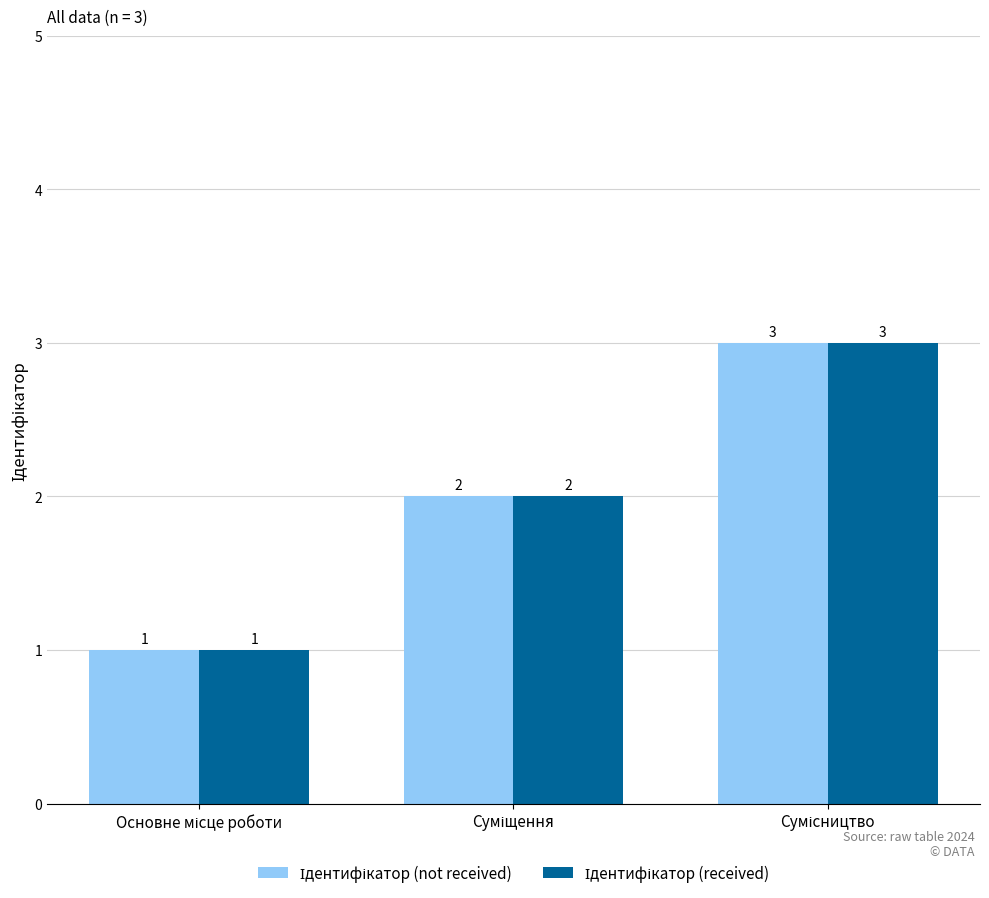

What is the greatest value displayed?

3